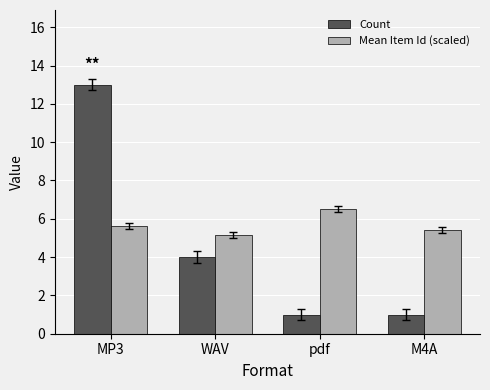

At which label does Mean Item Id (scaled) reach its peak?

pdf